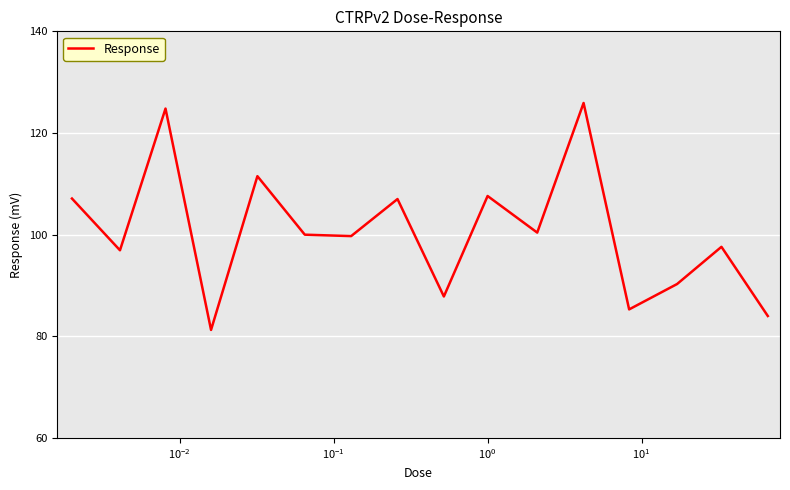

True or false: there are more than 1 points higher than both neighbors.

True